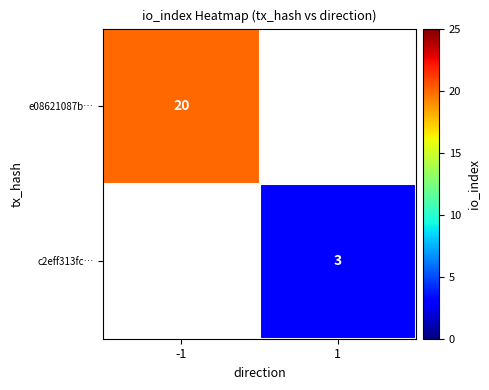

The c2eff313fc… series shows 2 at 1. True or false?

False